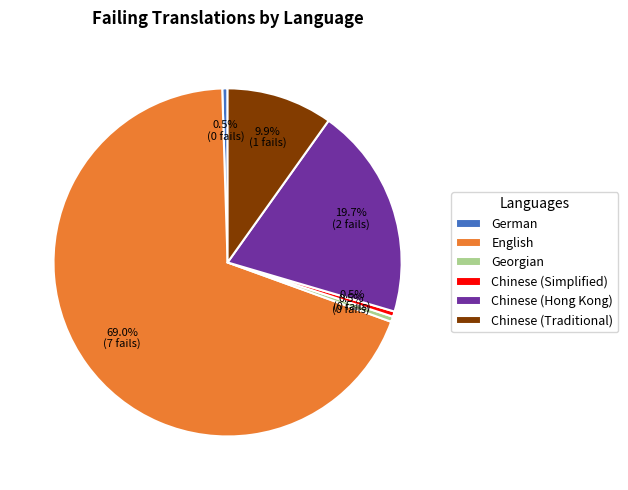

Is the sum of Chinese (Hong Kong) and German greater than half?

No